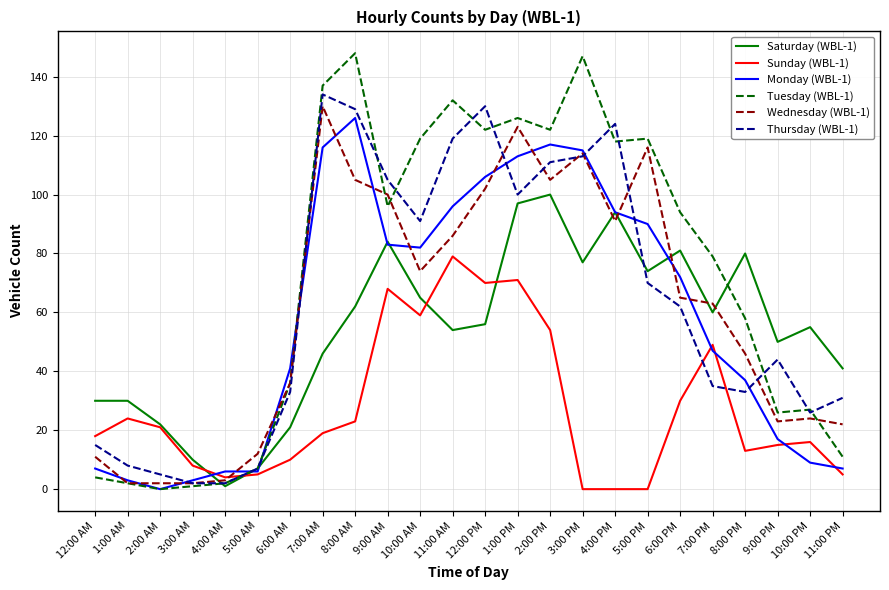

What is the average value of the Tuesday (WBL-1) series?

72